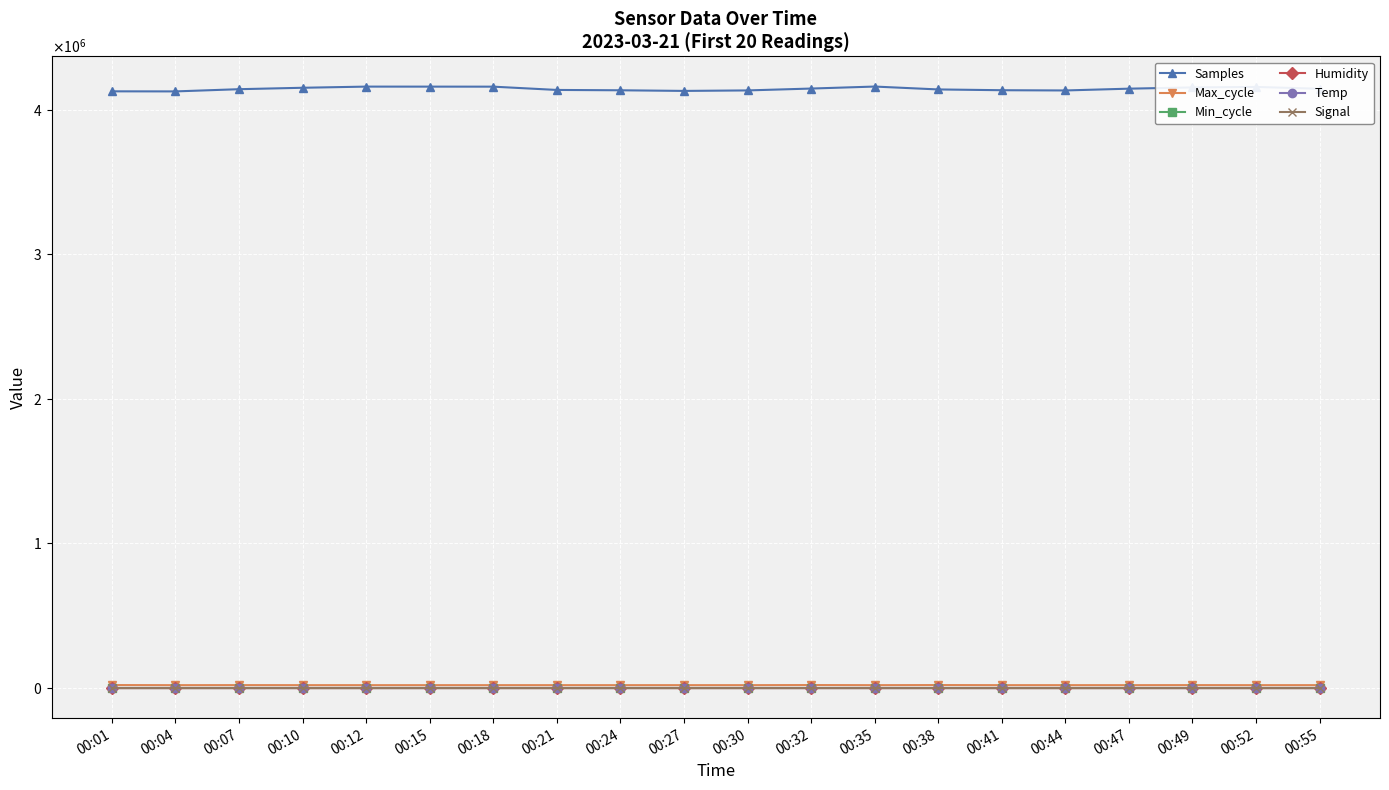

Read the Max_cycle value at 00:38.

20791.0